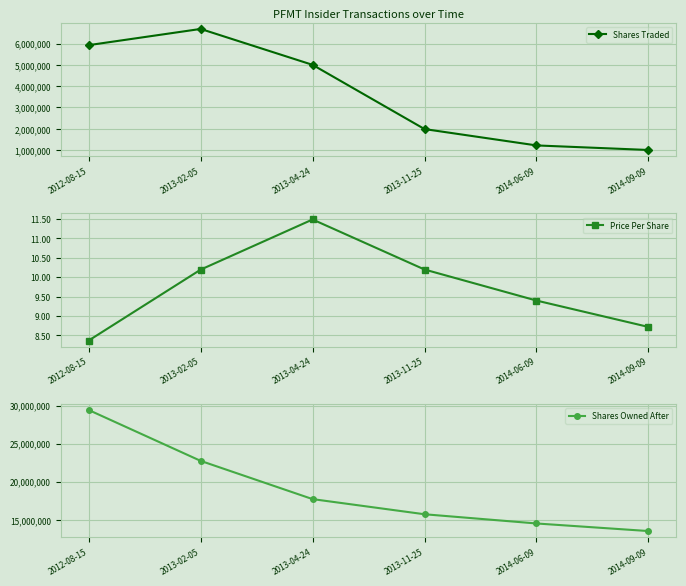

How many values in the Shares Owned After series exceed 17701224?

2